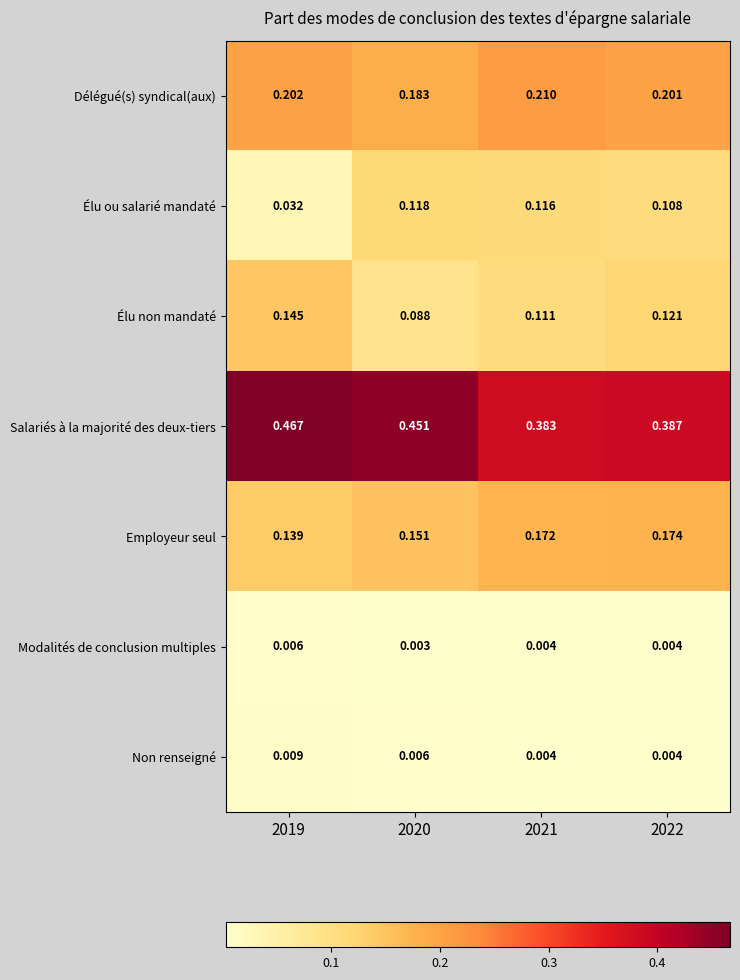

Which series has the largest range (max minus min)?

Élu ou salarié mandaté